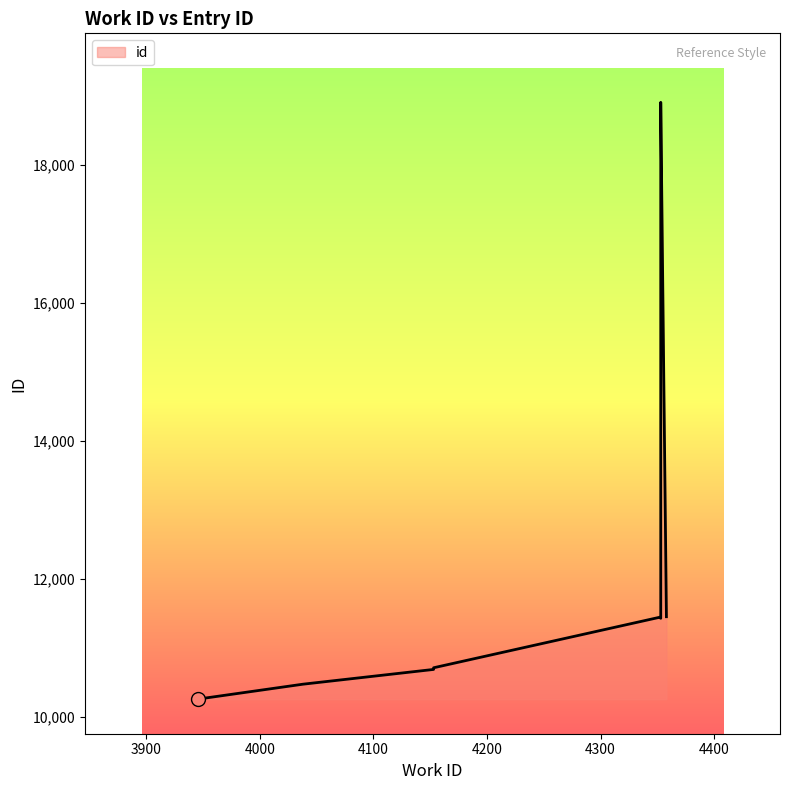

Approximately how many times larger is the value at 4352 compared to 3946?

1.1